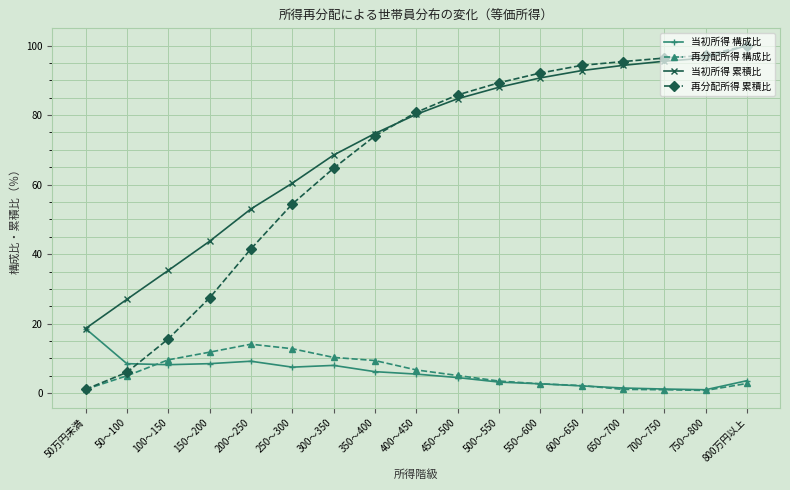

What is the spread (max minus min) of values at 150～200?

35.2